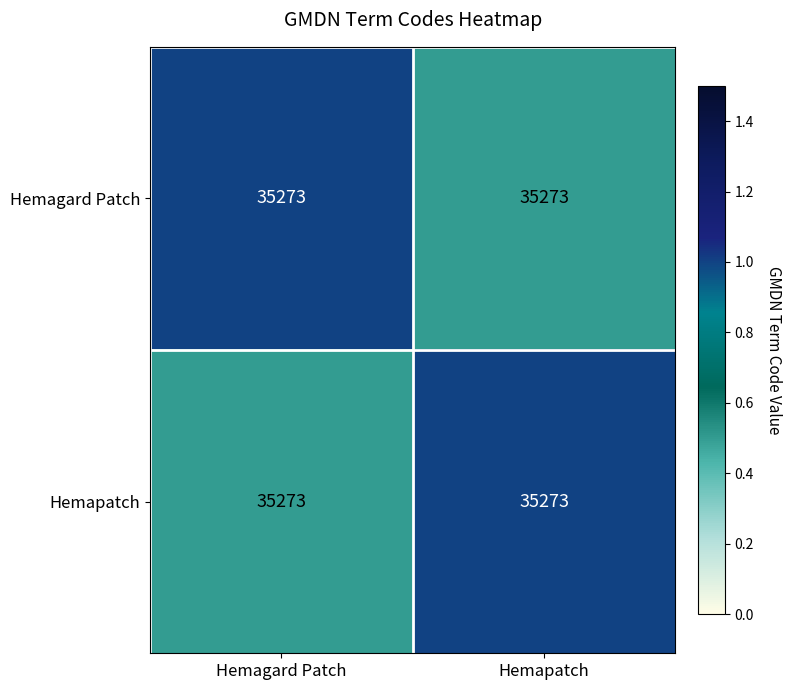

What is the total value across all series at Hemagard Patch?

1.5